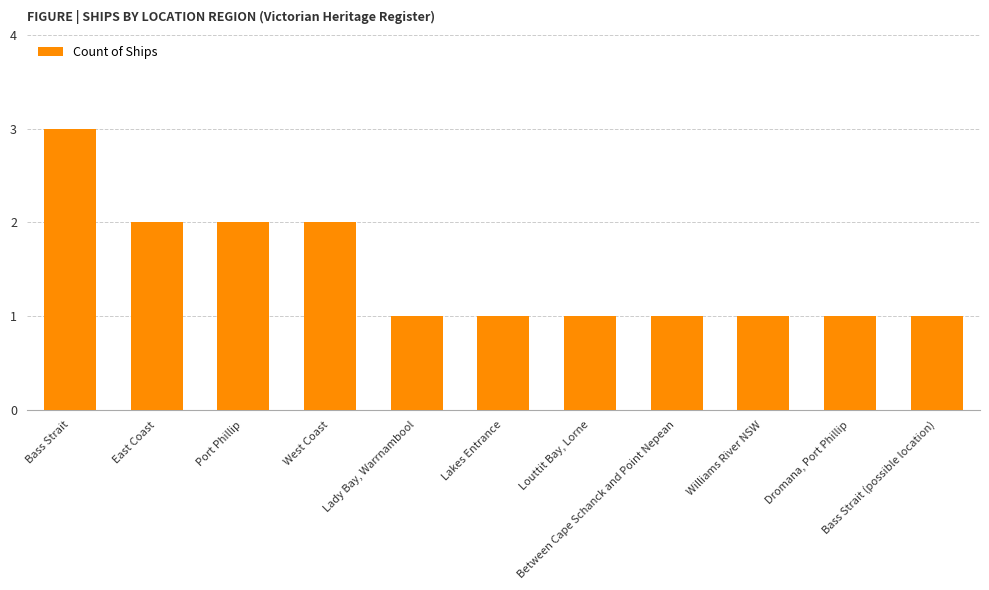

Count the values in the range 1 to 2.

10